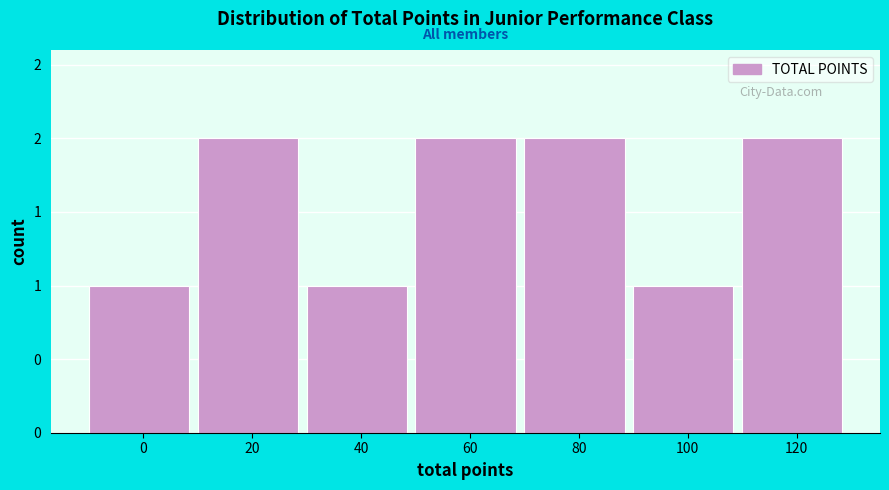

Does the chart contain any negative values?

No